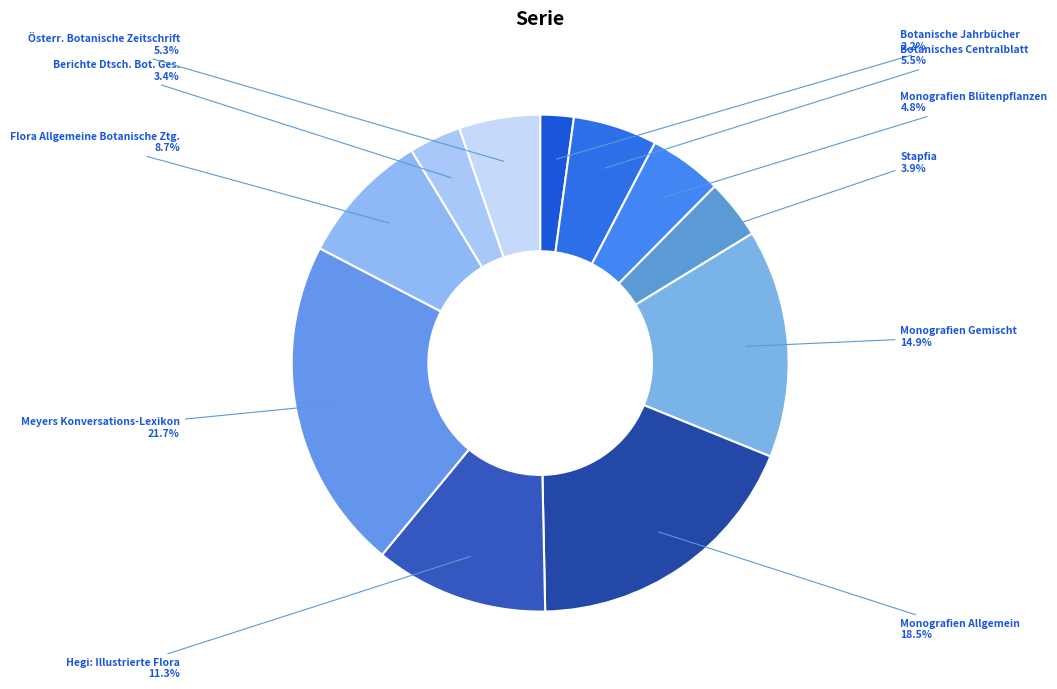

Is there any slice that represents more than half of the pie?

No